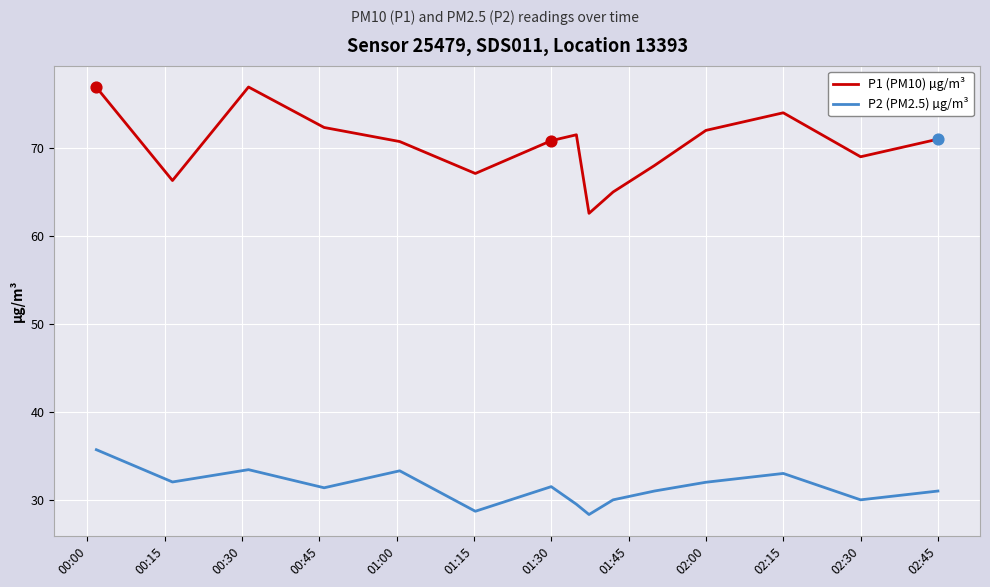

Which series has the largest total across all categories?

P1 (PM10) µg/m³